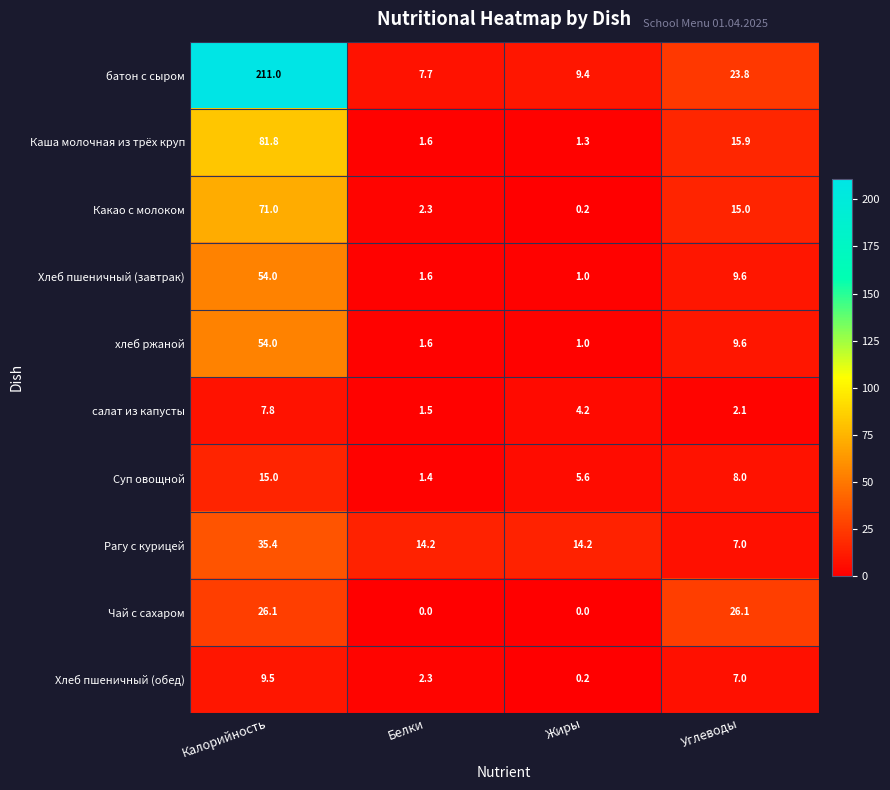

Is it true that Каша молочная из трёх круп equals 81.8 at Калорийность?

True